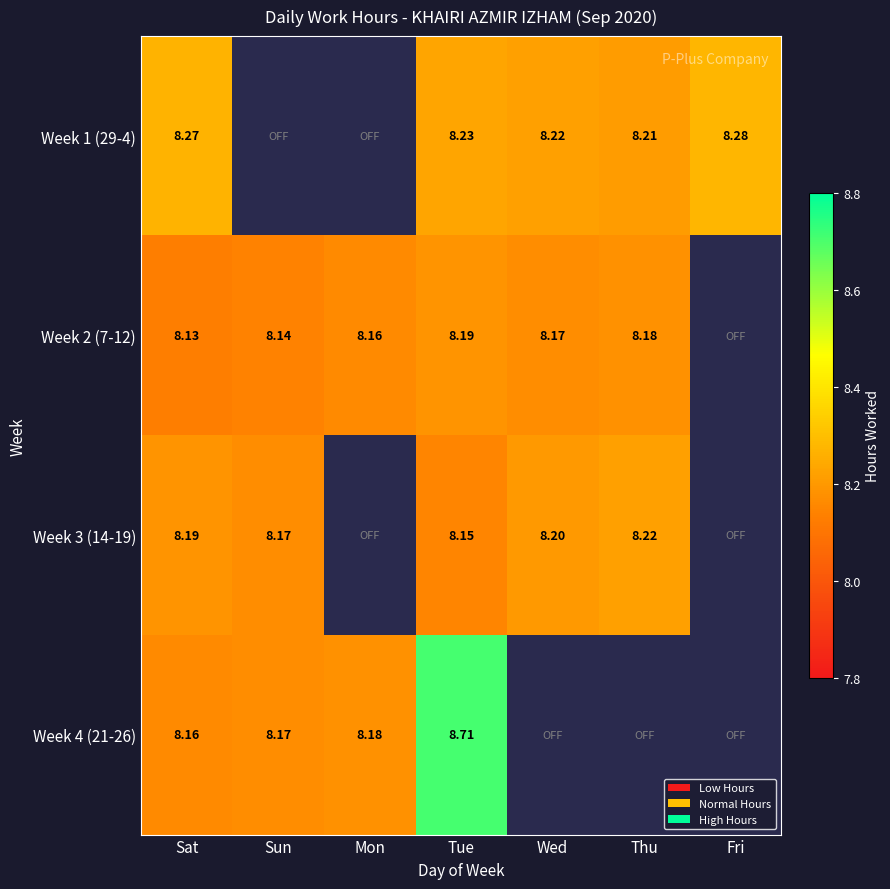

At how many categories does at least one series exceed 3?

7